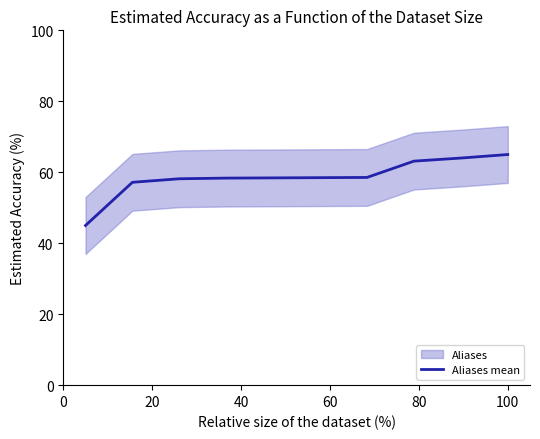

What is the minimum value for Aliases mean?

45.0